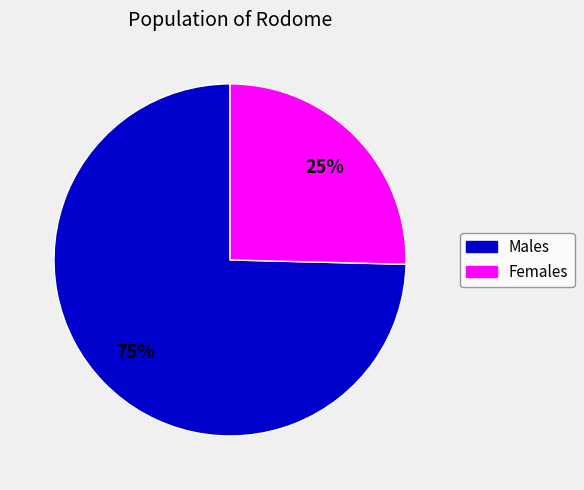

Is there any slice that represents more than half of the pie?

Yes